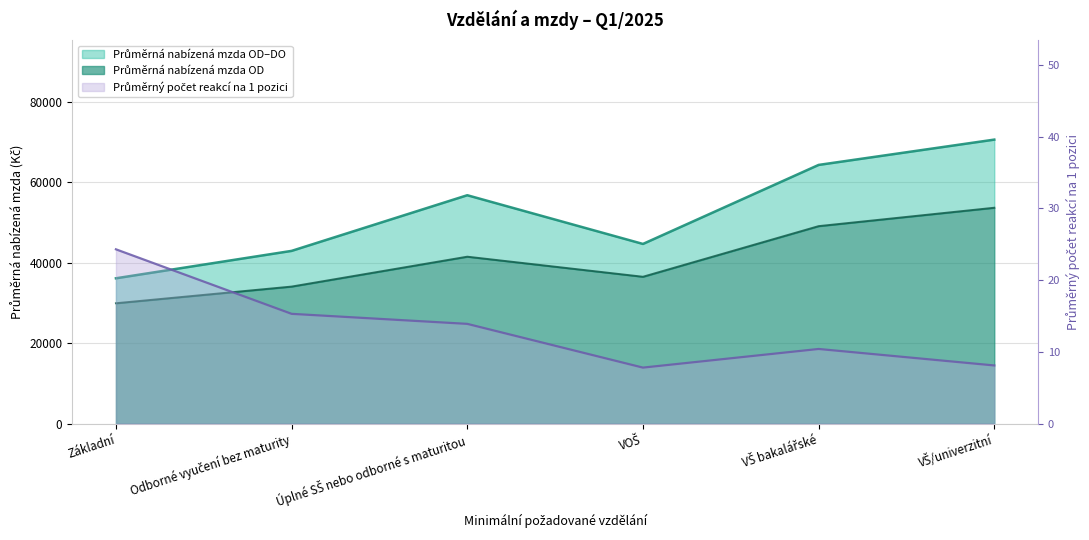

Does the chart have visible grid lines?

Yes